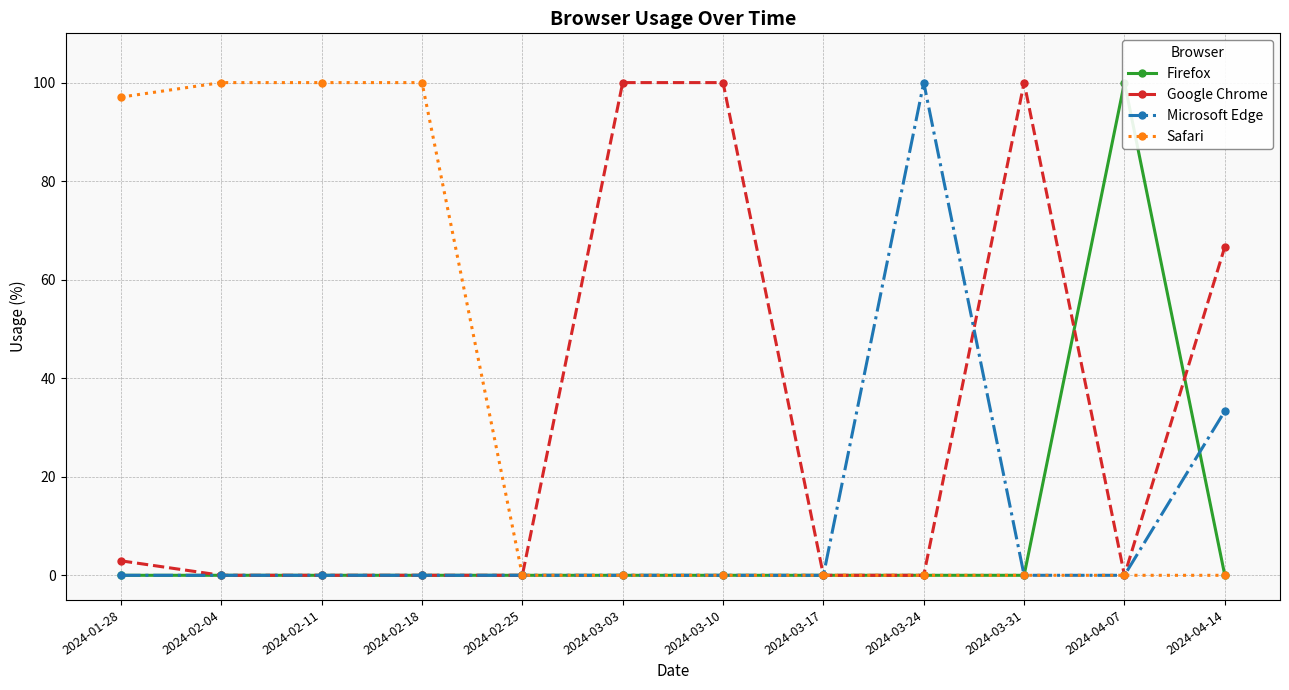

What is the maximum value shown in the chart?

100.0